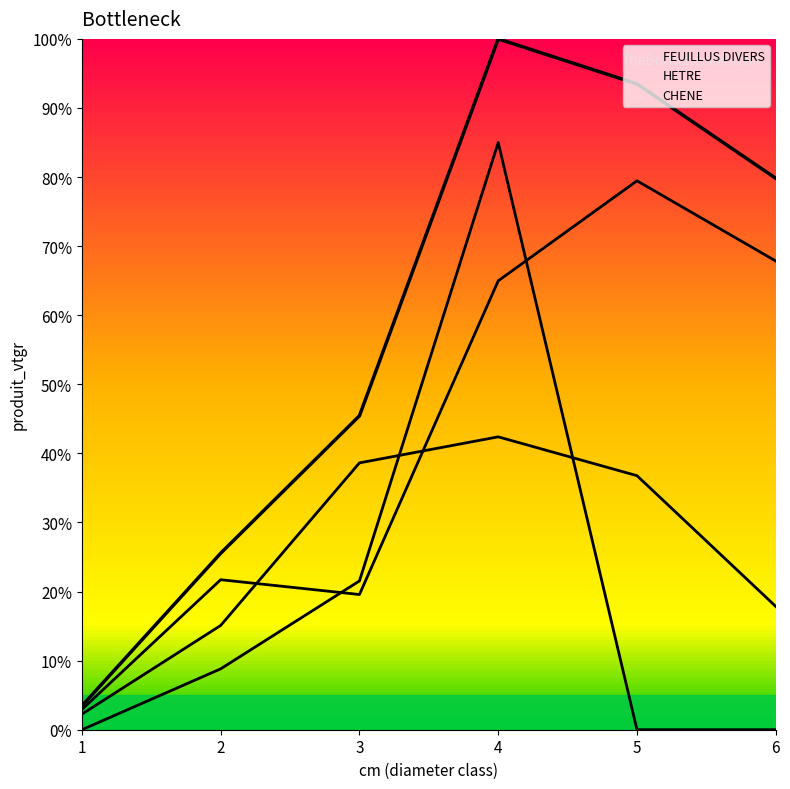

Reading right to left, list all the values displayed in this chart.

6=79.8	5=93.5	4=100.0	3=45.4	2=25.5	1=3.4